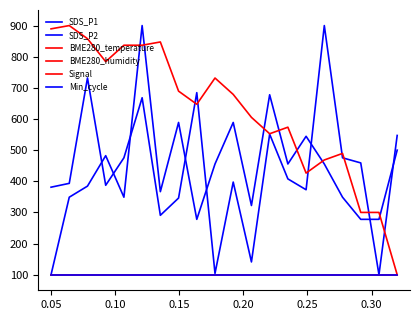

Does the chart display data point markers on the line(s)?

No